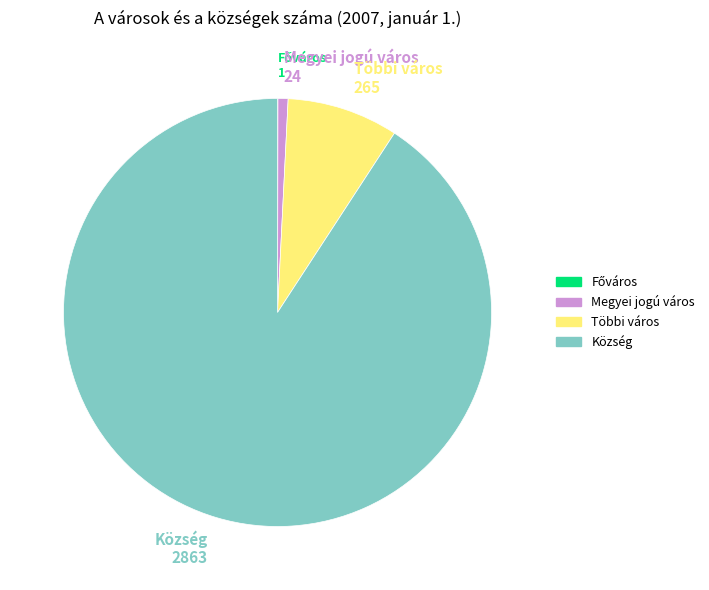

Is the sum of Község and Megyei jogú város greater than half?

Yes